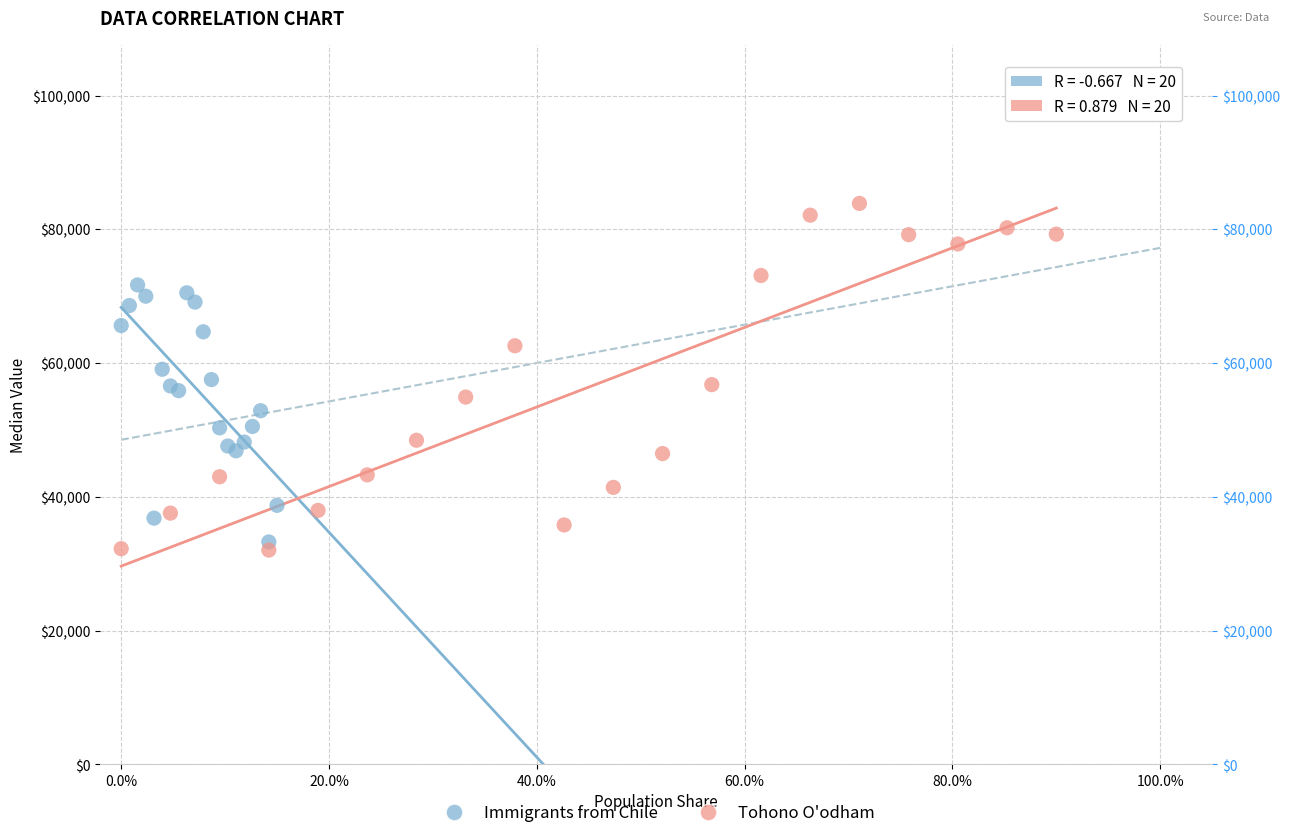

Which series has the widest spread of Y values?

Tohono O'odham